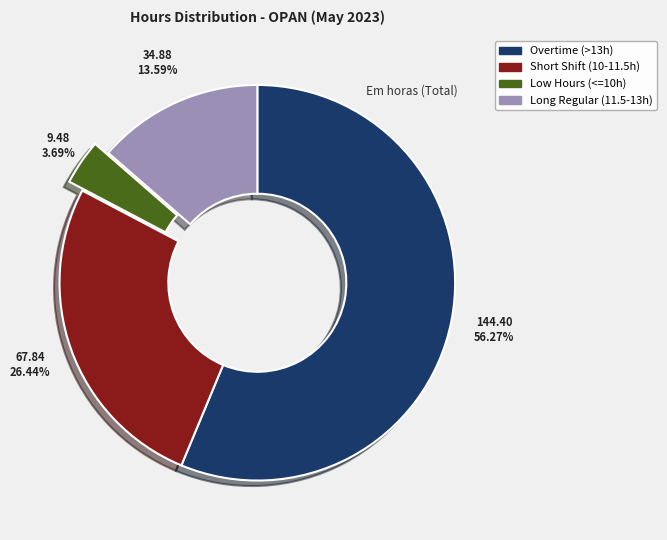

Is there any slice that represents more than half of the pie?

Yes